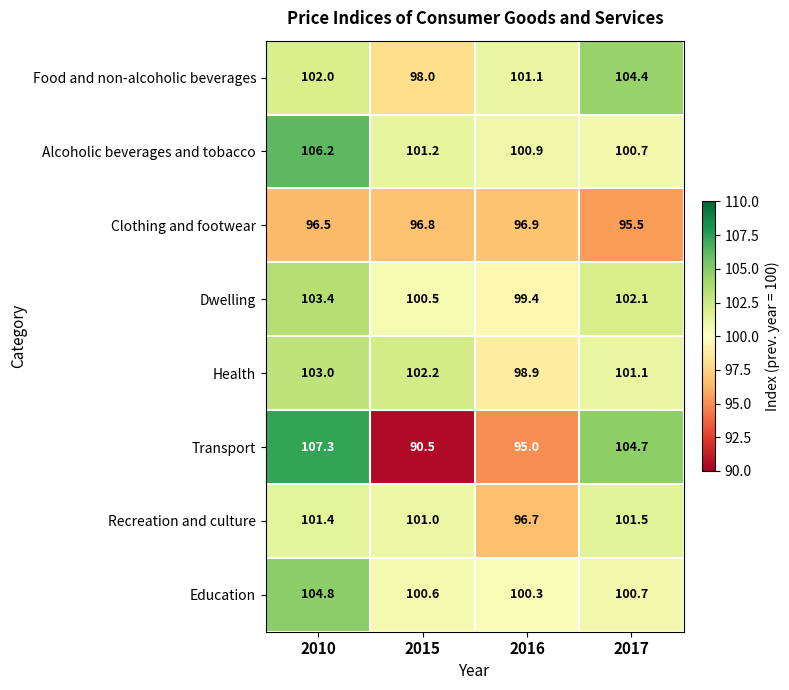

The value of Education at 2017 is 100.7. True or false?

True